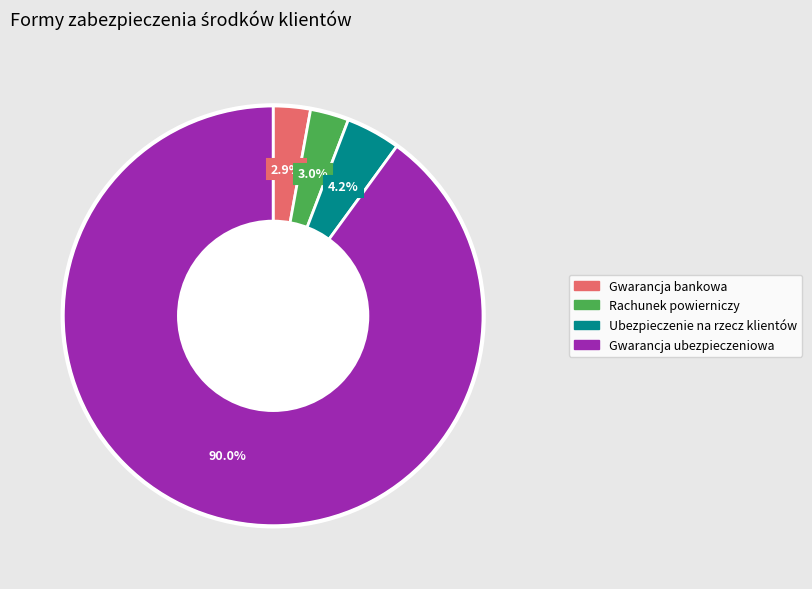

To the nearest percent, what is the difference between the largest and smallest slice percentages?

87%